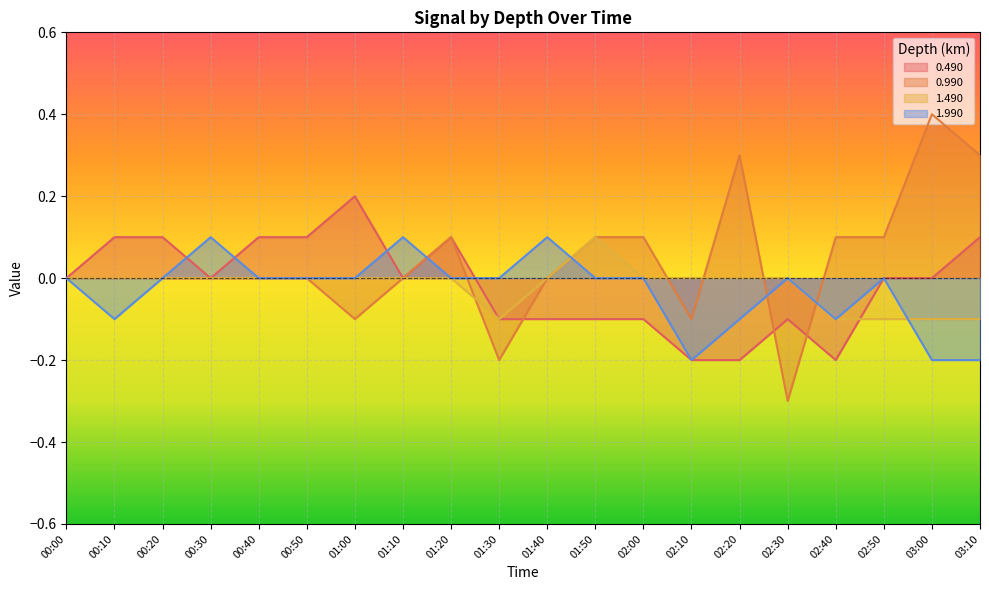

At which label does 0.490 reach its peak?

01:00